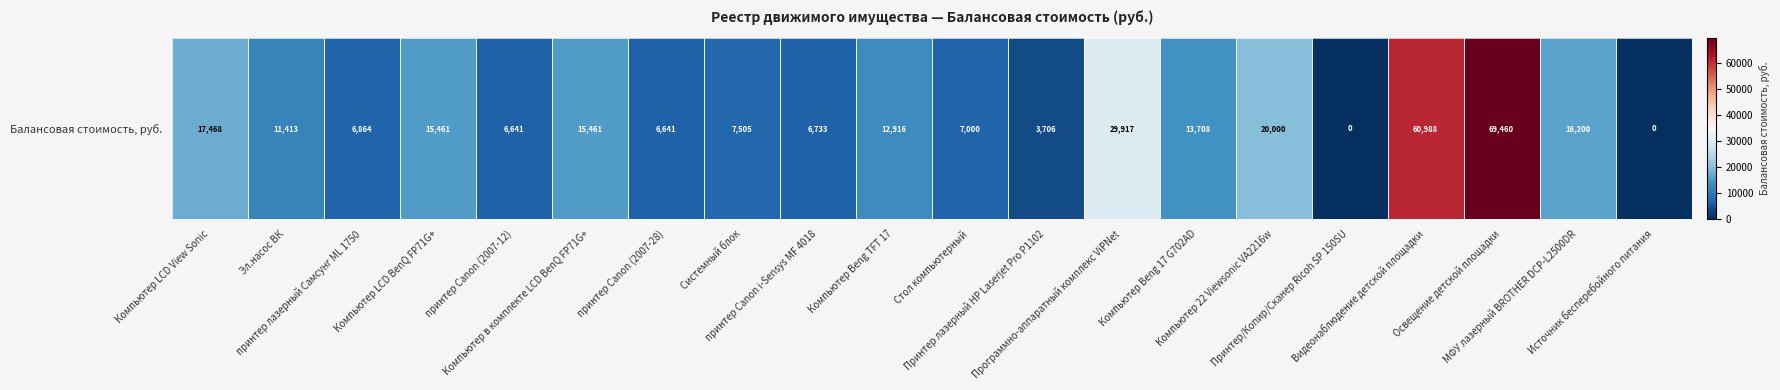

Is it true that the value at МФУ лазерный BROTHER DCP-L2500DR is 16200.0?

True